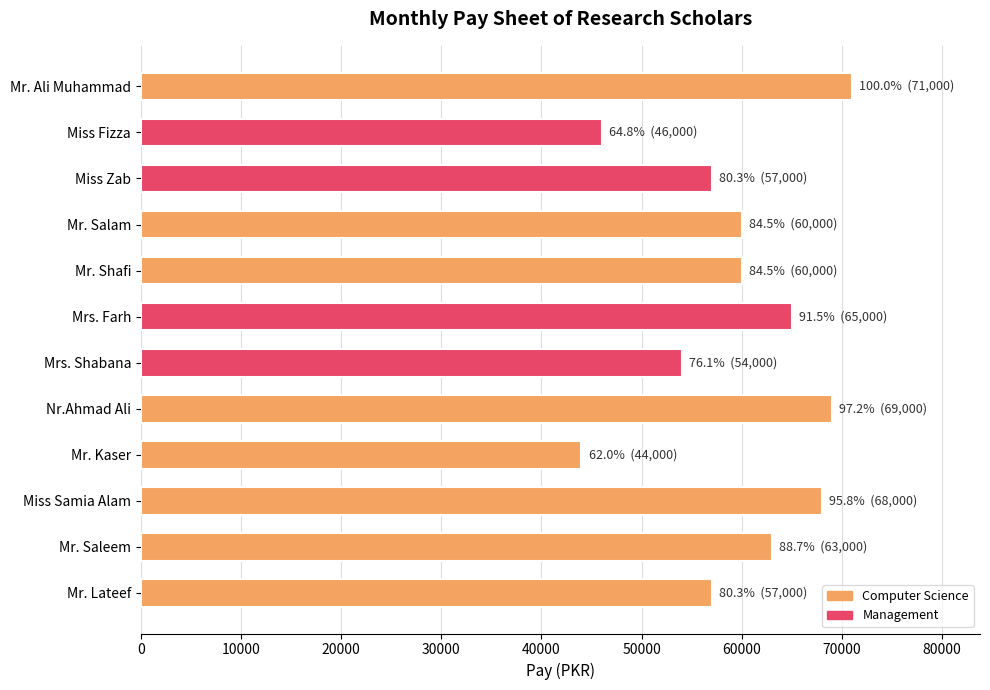

Reading top to bottom, list all the values displayed in this chart.

Mr. Ali Muhammad=71000	Miss Fizza=46000	Miss Zab=57000	Mr. Salam=60000	Mr. Shafi=60000	Mrs. Farh=65000	Mrs. Shabana=54000	Nr.Ahmad Ali=69000	Mr. Kaser=44000	Miss Samia Alam=68000	Mr. Saleem=63000	Mr. Lateef=57000